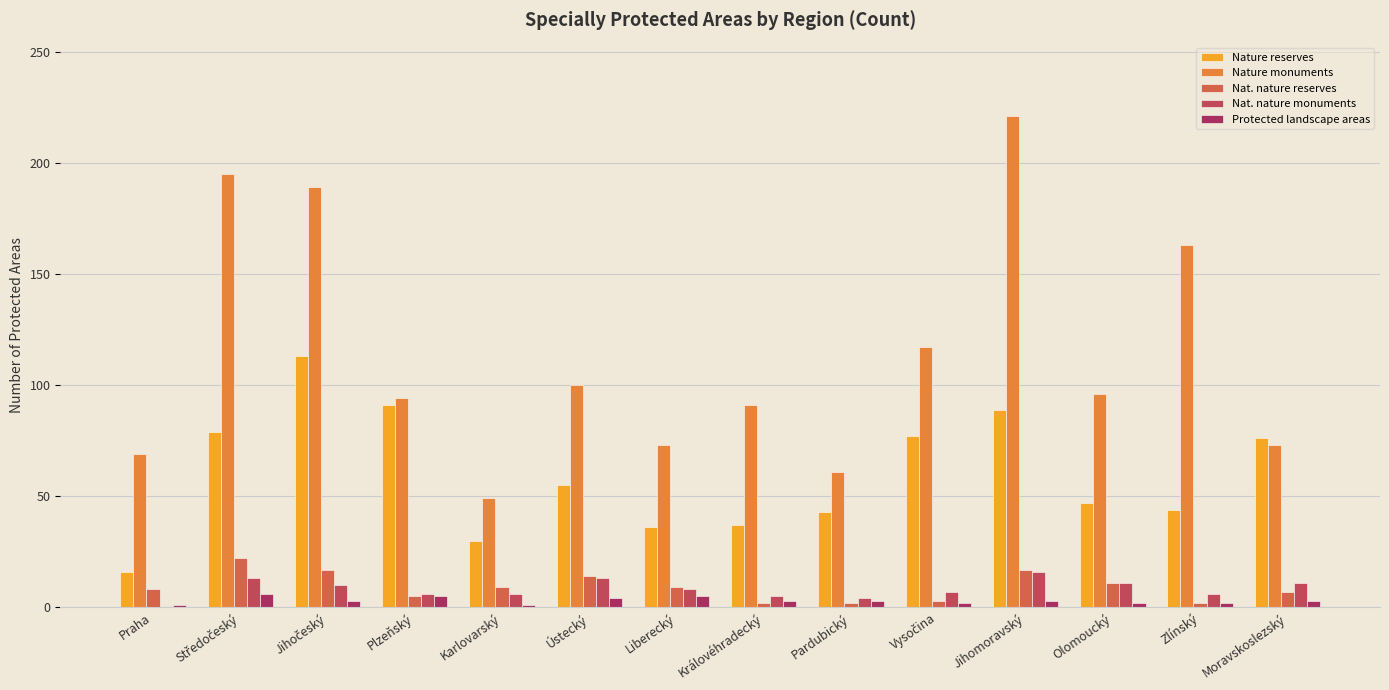

True or false: Protected landscape areas has a value of 3 at Královéhradecký.

True